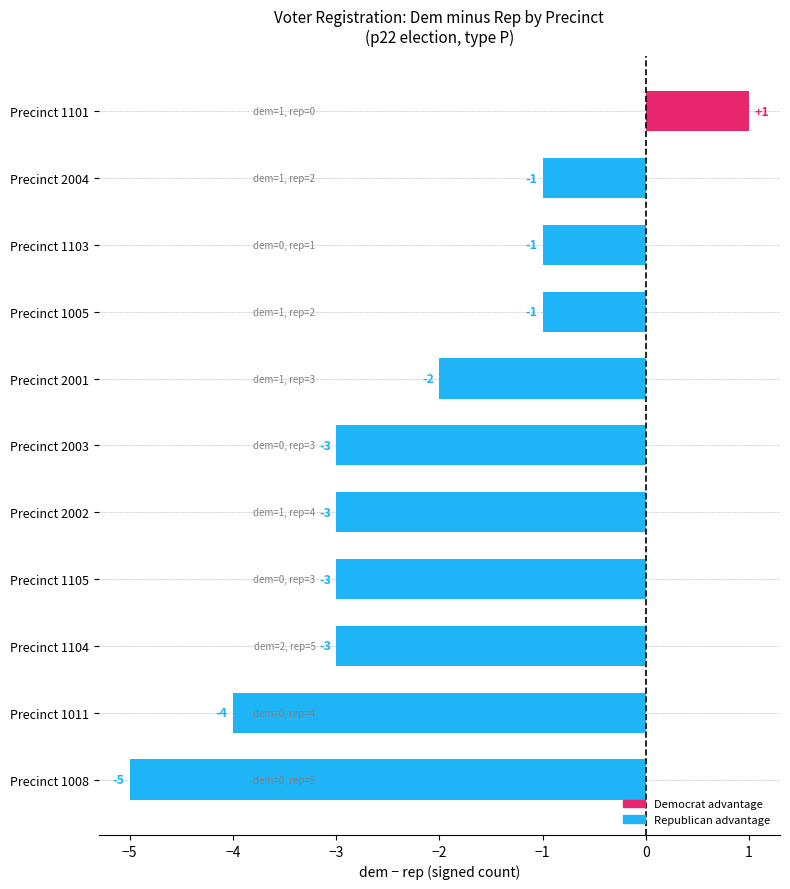

Where is the data nearest to the value -2?

Precinct 2001